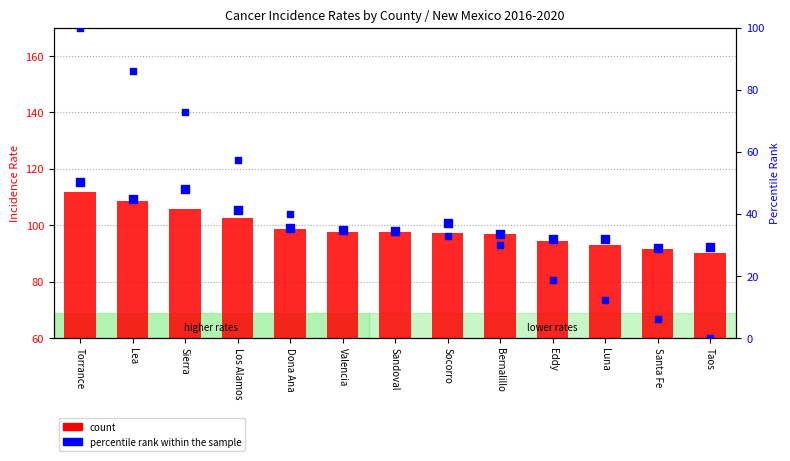

Which series reaches the minimum Y coordinate?

percentile rank within the sample